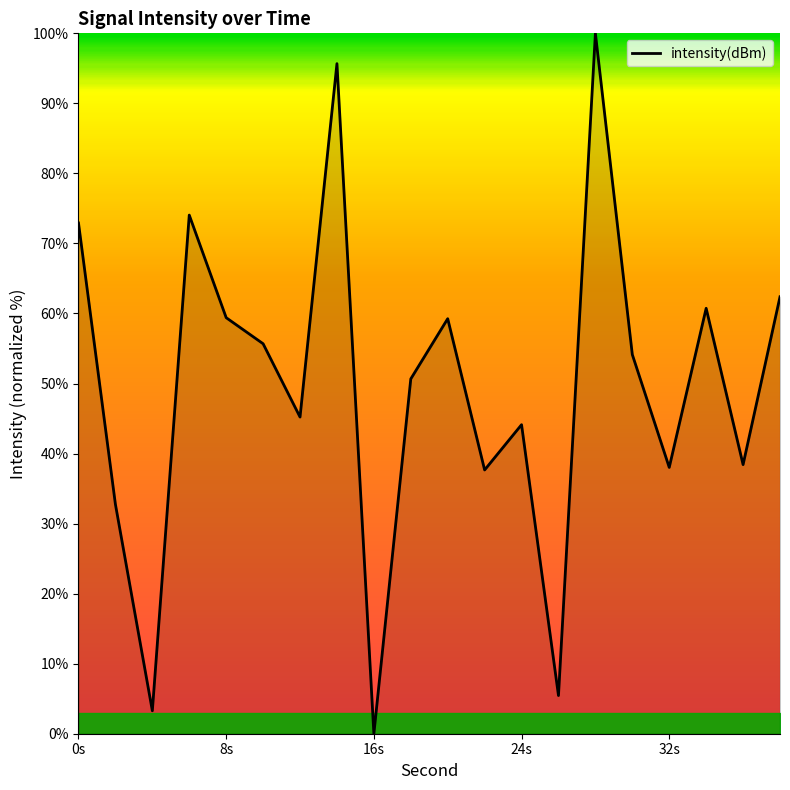

Does the chart have visible grid lines?

No